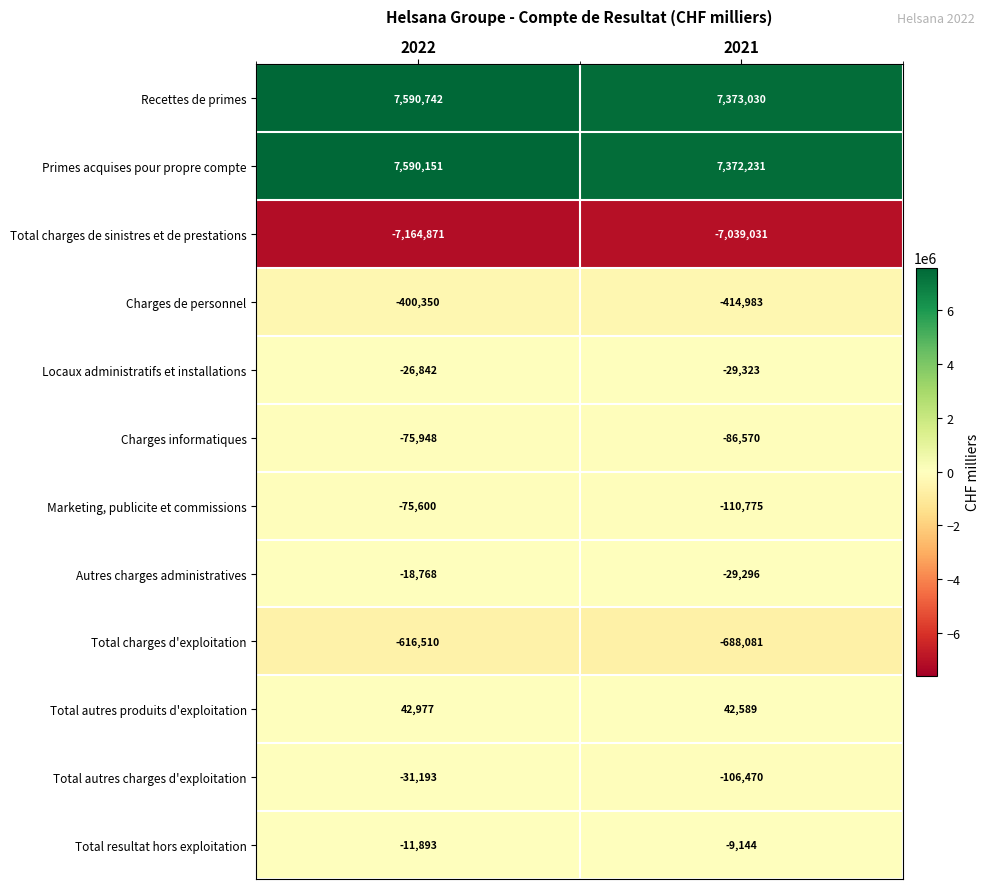

What is the maximum value for Recettes de primes?

7590742